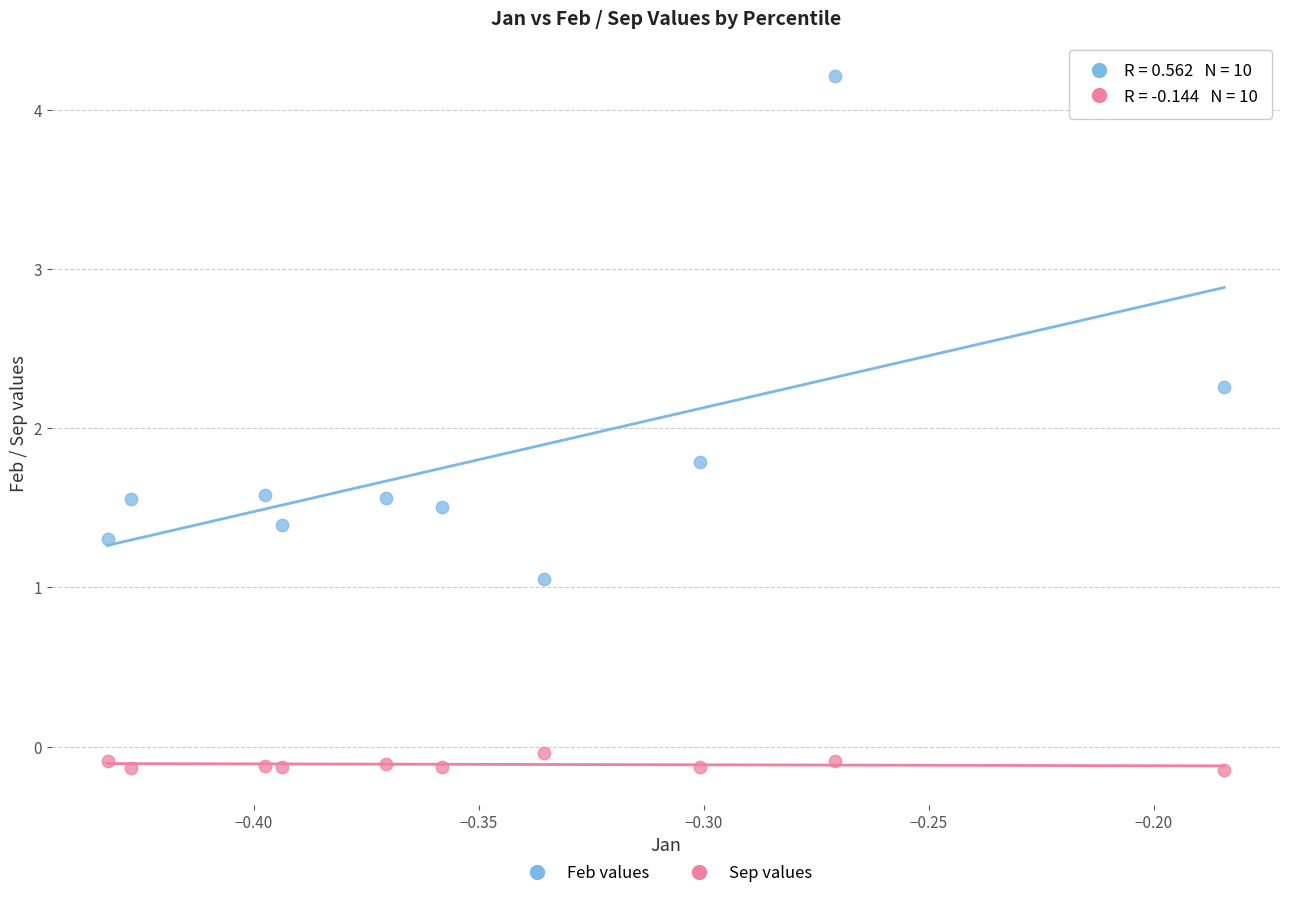

In the Feb values series, what Y value is closest to 2?

1.8